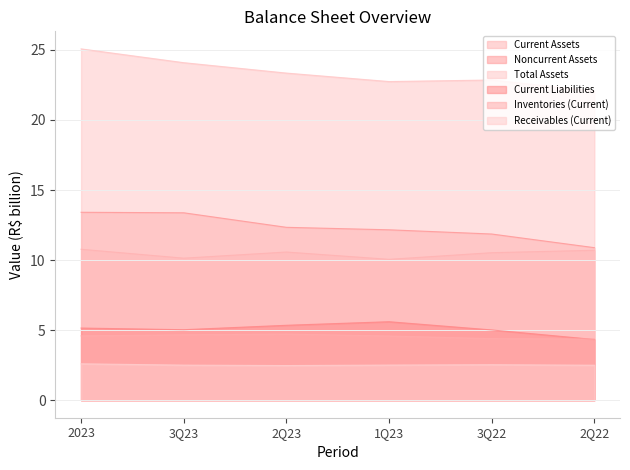

What is the highest value of the Inventories (Current) series?

4.7